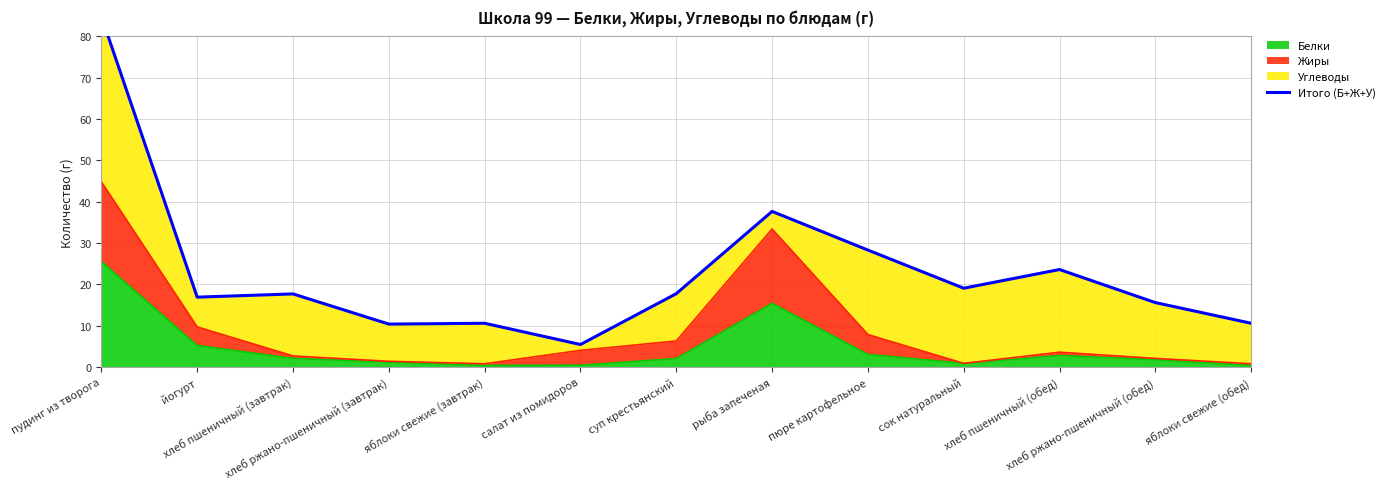

List the labels in order of value, smallest first.

салат из помидоров, хлеб ржано-пшеничный (завтрак), яблоки свежие (завтрак), яблоки свежие (обед), хлеб ржано-пшеничный (обед), йогурт, хлеб пшеничный (завтрак), суп крестьянский, сок натуральный, хлеб пшеничный (обед), пюре картофельное, рыба запеченая, пудинг из творога